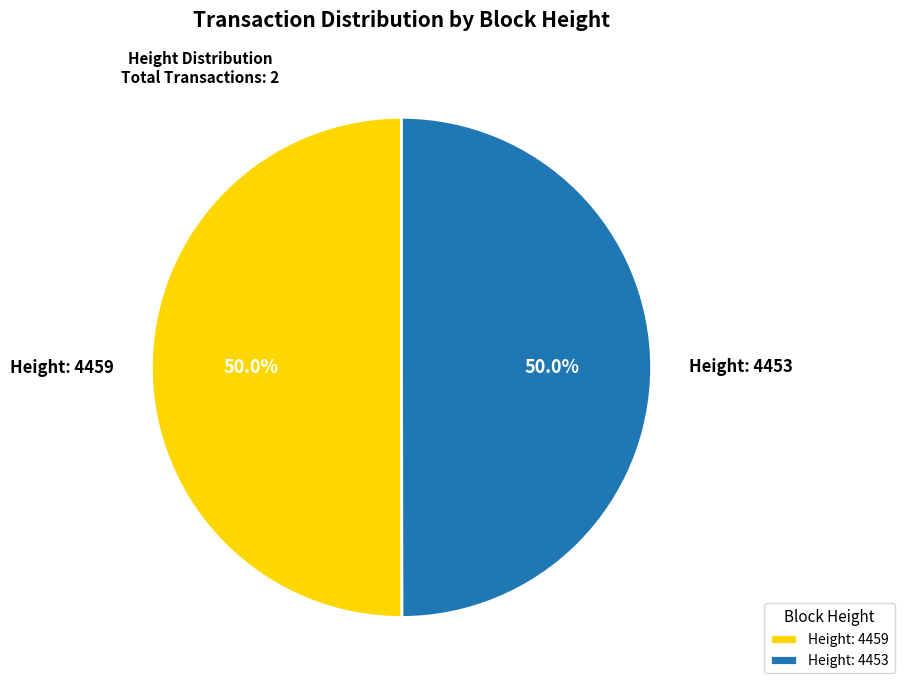

Approximately how many times larger is the value at Height: 4453 compared to Height: 4459?

1.0